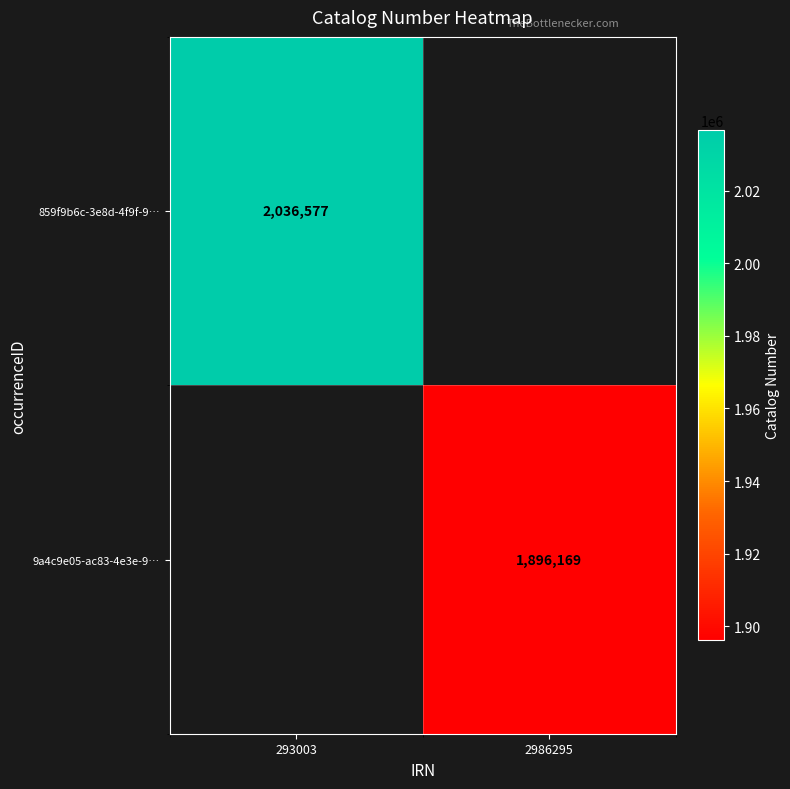

What is the maximum value shown in the chart?

2036577.0